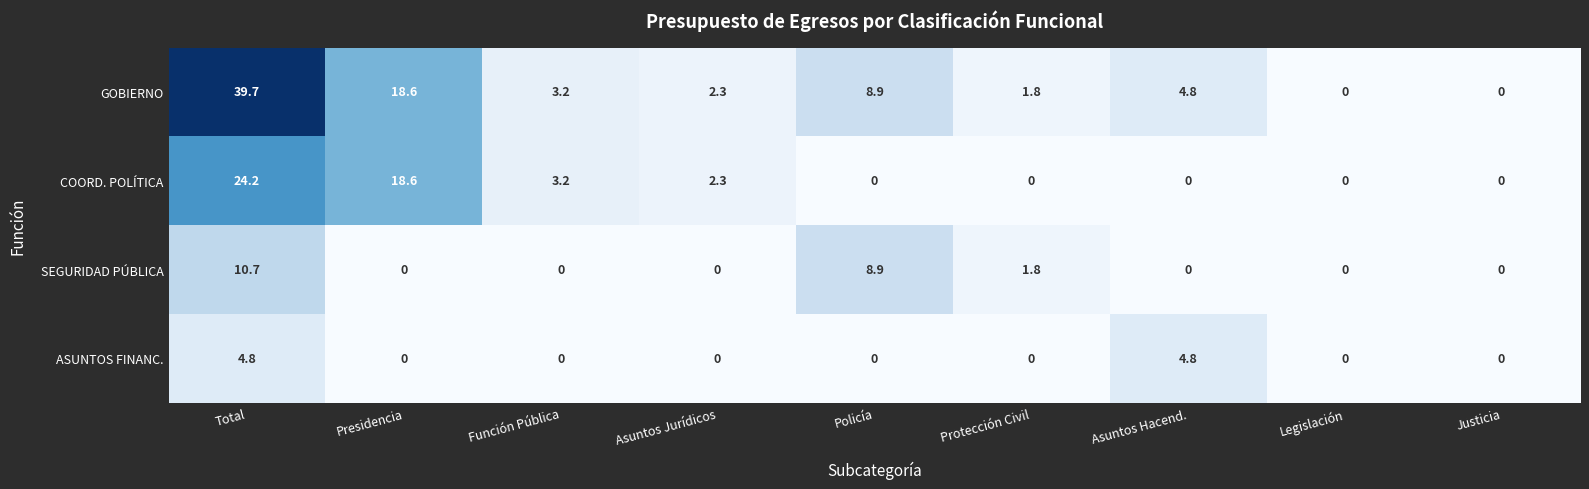

Is it true that SEGURIDAD PÚBLICA equals 10.7 at Total?

True